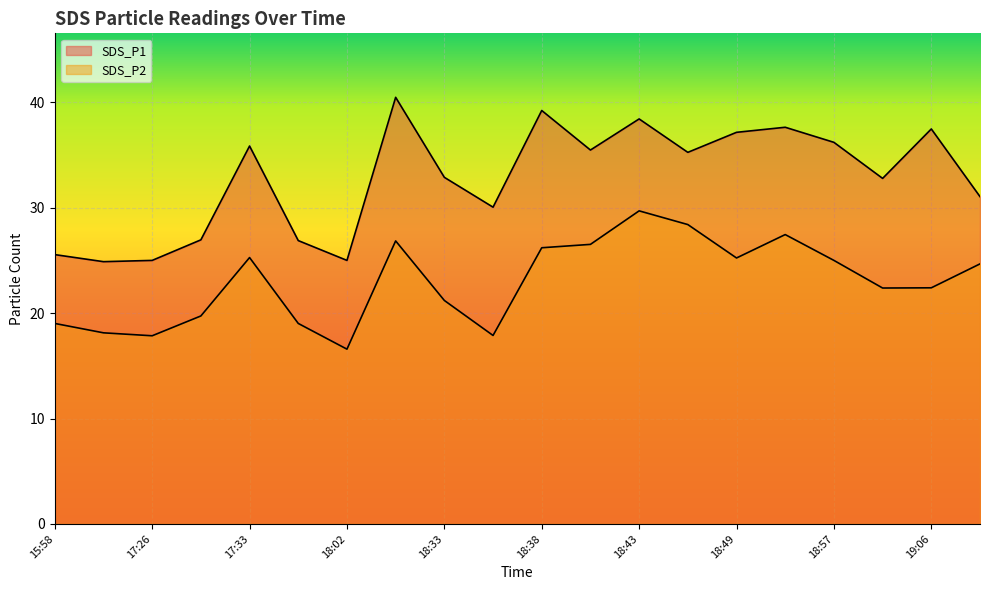

The SDS_P2 series shows 25.3 at 17:33. True or false?

True